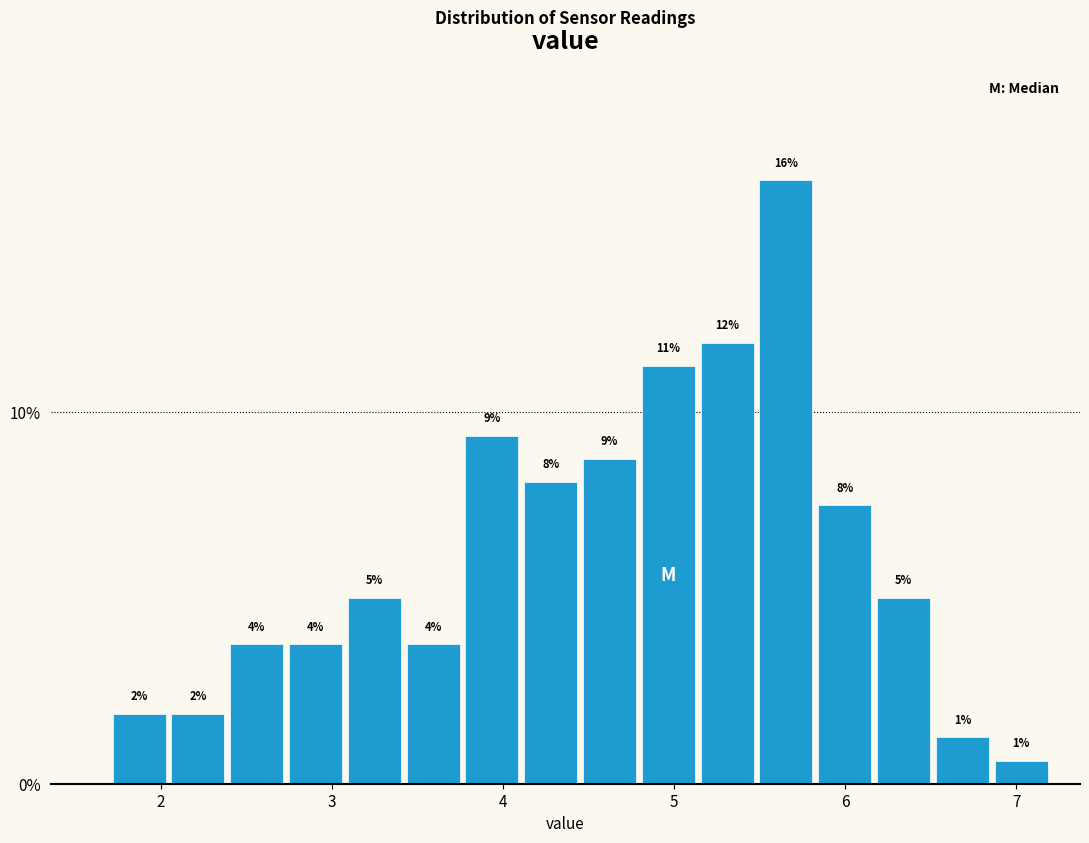

Read against the x-axis, roughly where is the centre of the tallest bar?

5.7